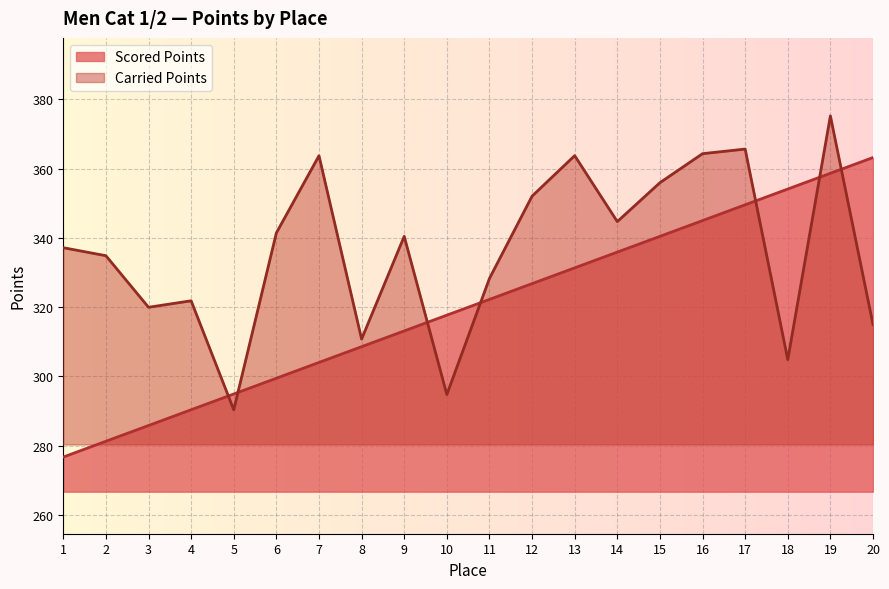

List the series in order of their overall mean, highest first.

Carried Points, Scored Points